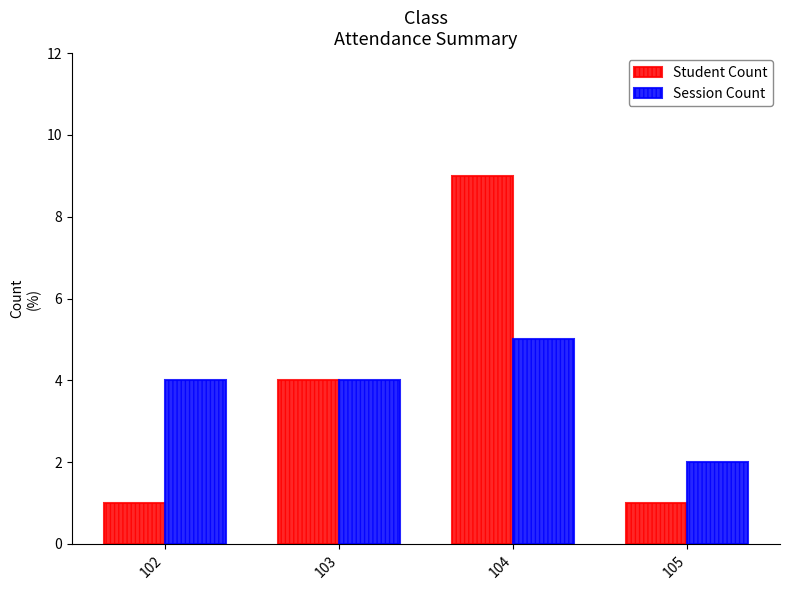

How many data points does each series have?

4